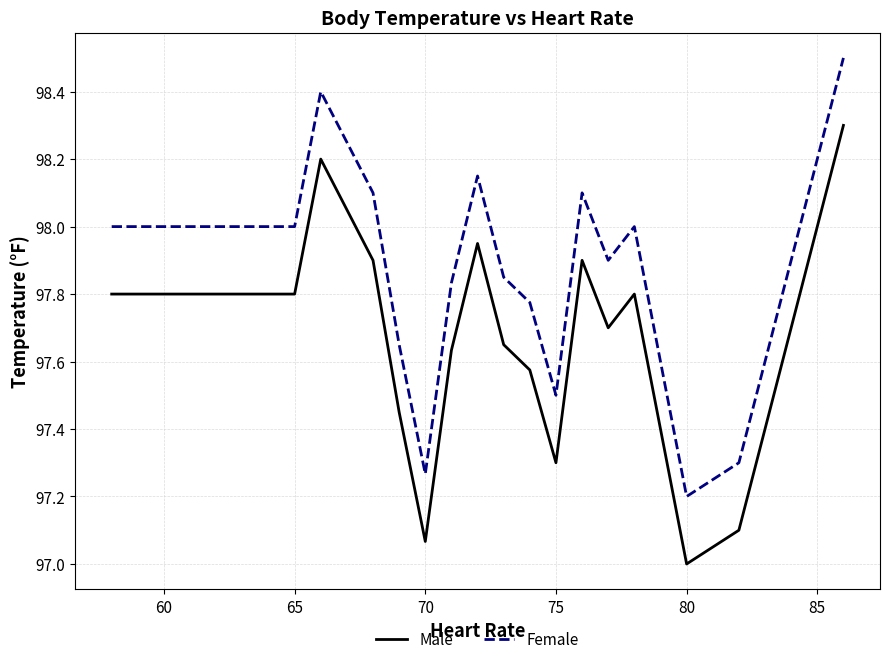

What is the sum of all Male values?

1856.0